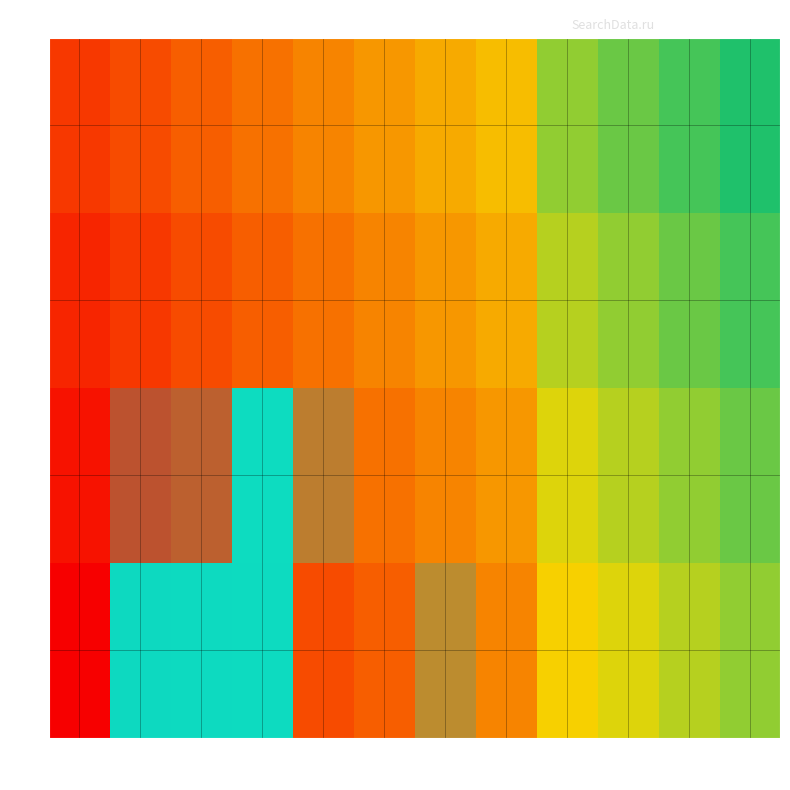

List the labels in order of row_0 value, largest first.

2, 3, 4, 1, 5, 7, 6, 8, 12, 13, 14, 15